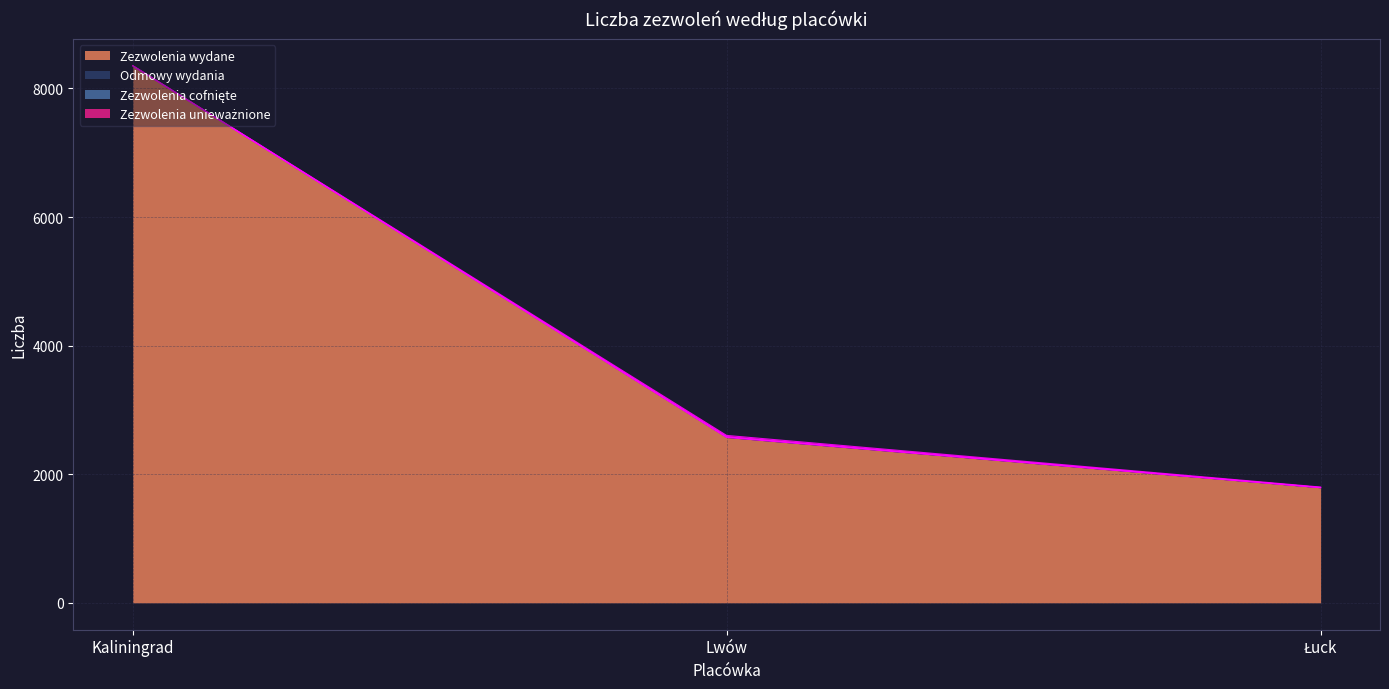

What is the difference between the Zezwolenia unieważnione values at Kaliningrad and Lwów?

22